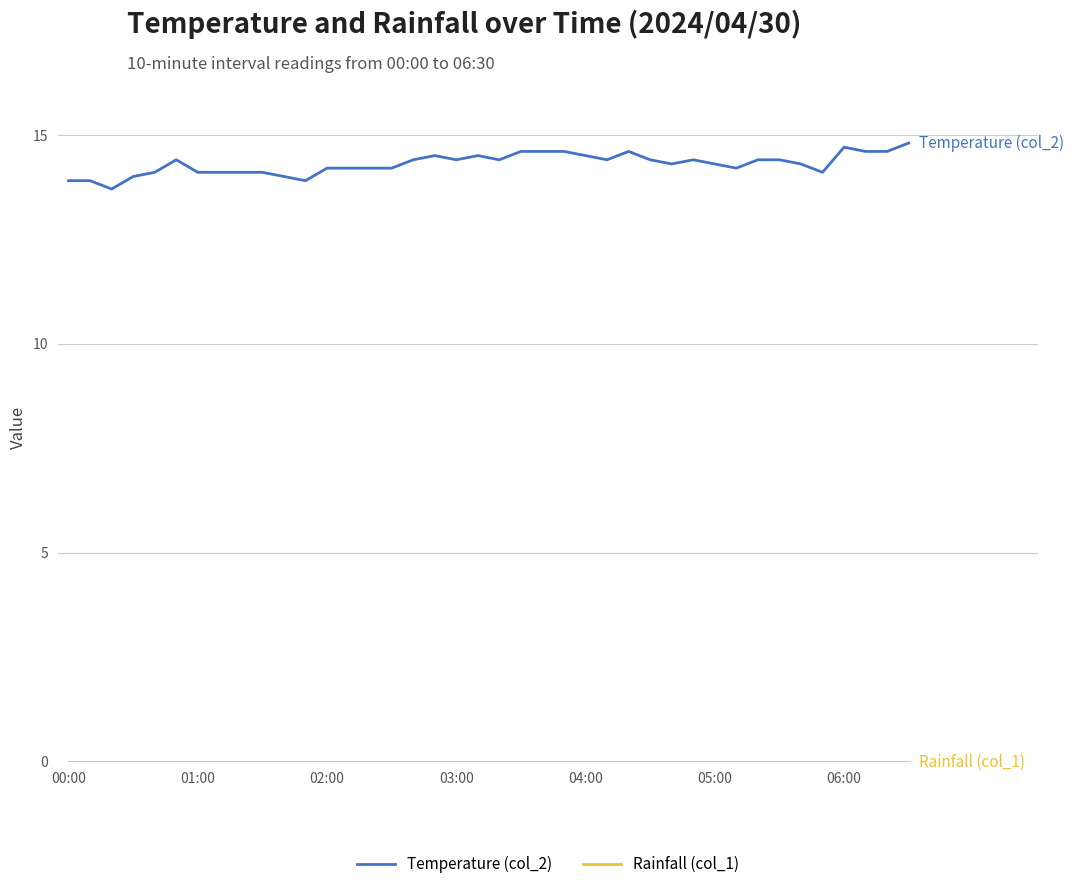

Which series has the largest range (max minus min)?

Temperature (col_2)